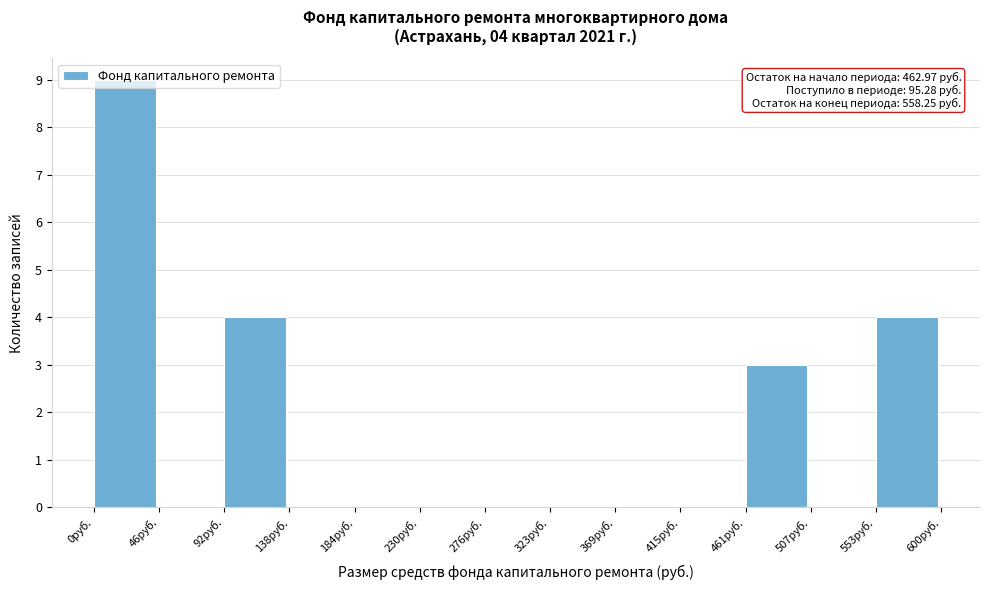

Which range on the x-axis has the tallest bar?

0 to 45